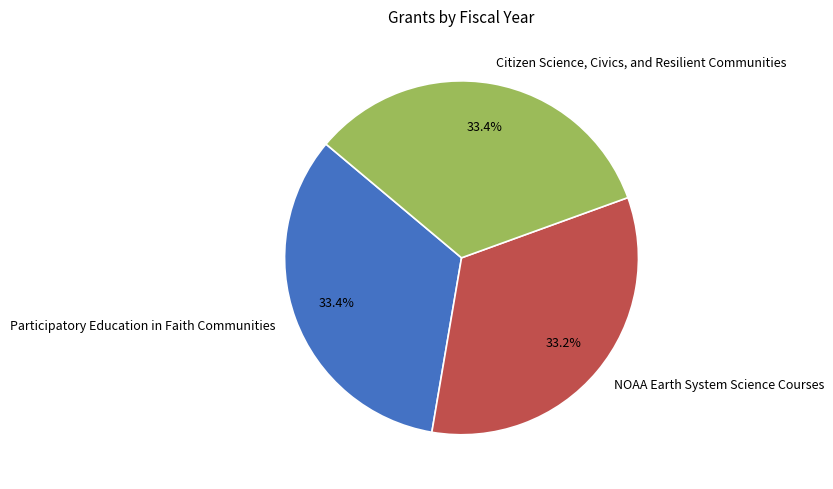

Count the number of slices in the pie.

3